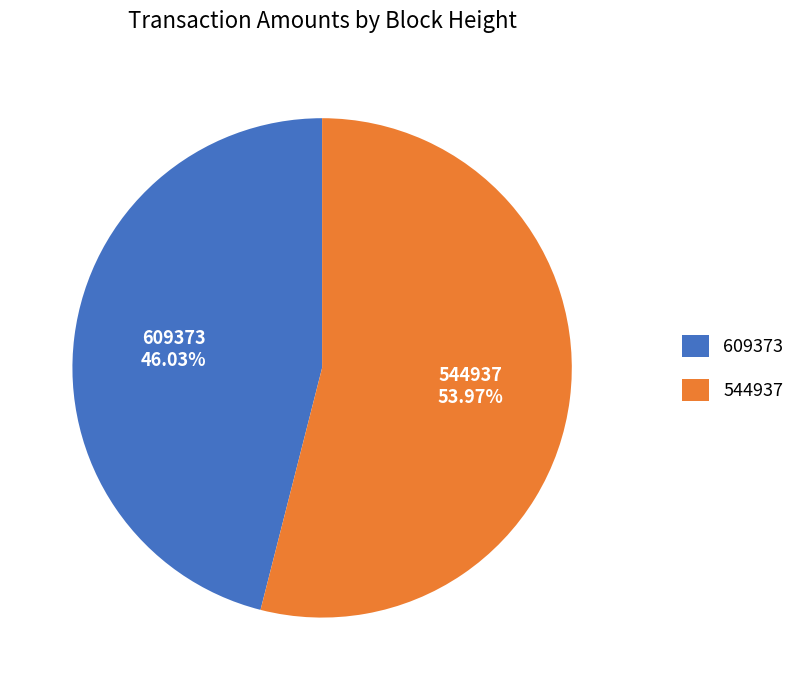

The 609373 slice represents 59% of the pie. True or false?

False